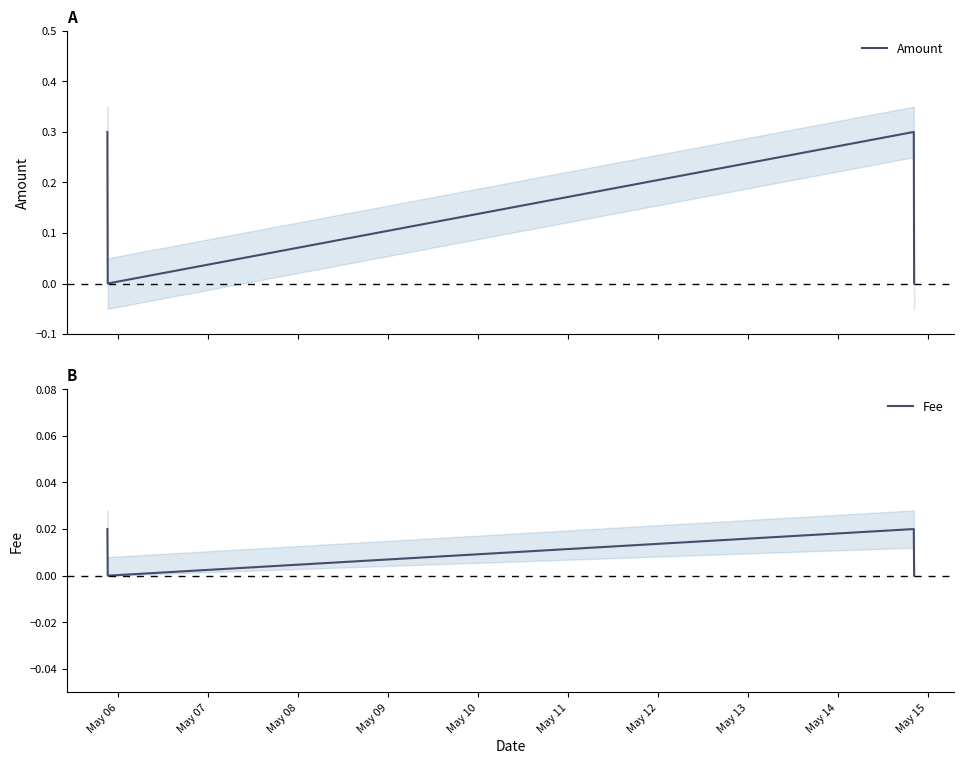

Between May 07 and May 08, which series saw the biggest shift?

Amount